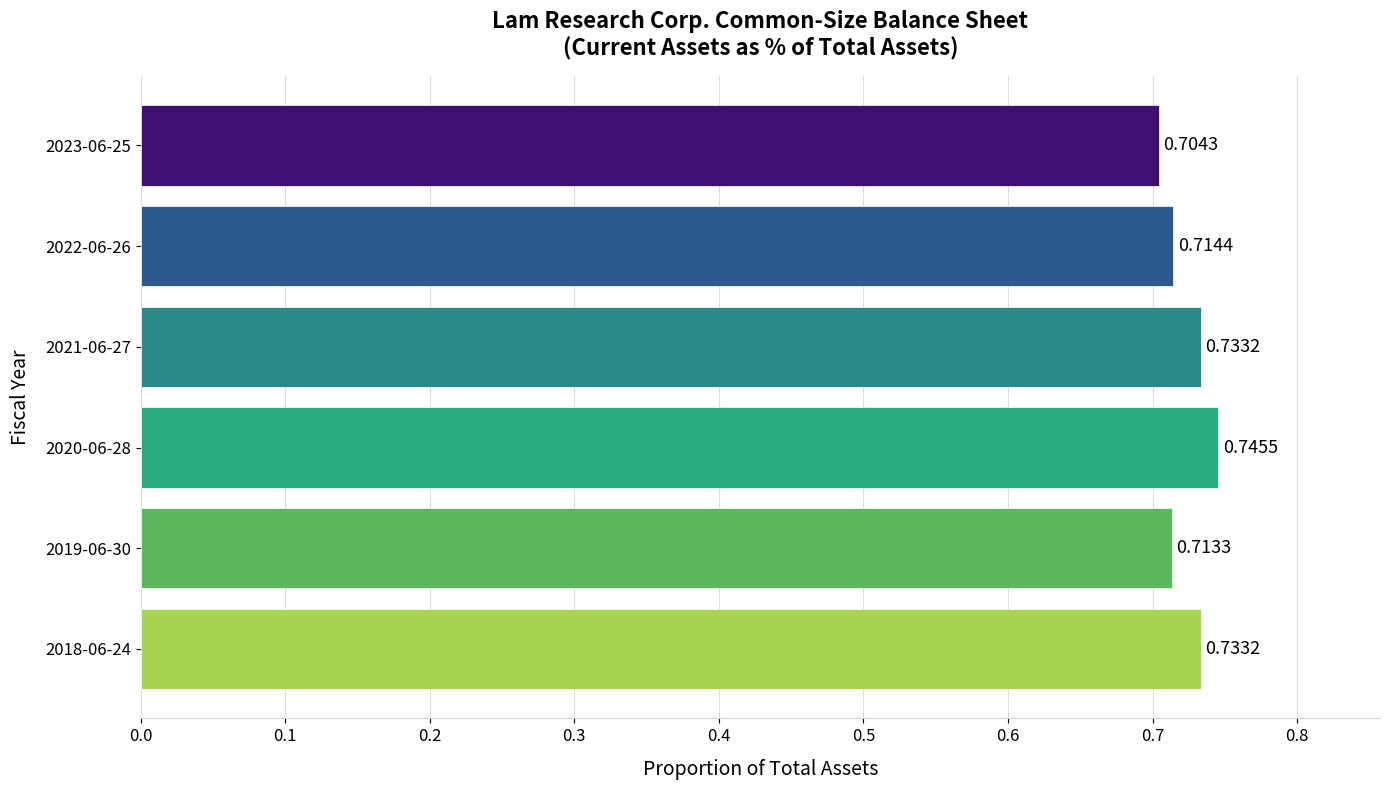

What is the sum of all values?

4.3